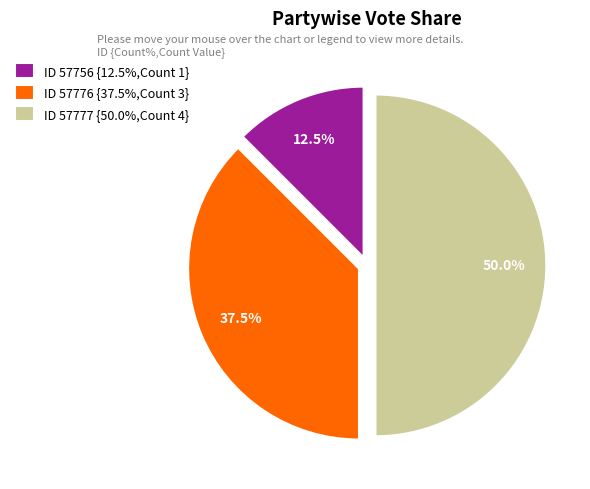

Combined, what portion of the pie is ID 57776 {37.5%,Count 3} and ID 57756 {12.5%,Count 1}?

50.0%